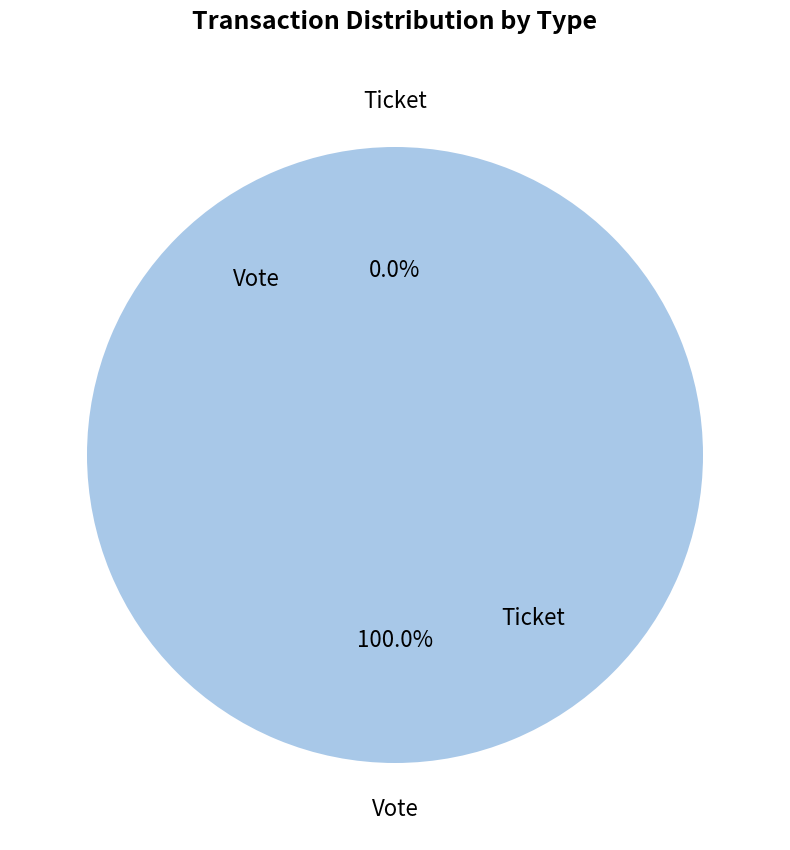

Count the number of slices in the pie.

2